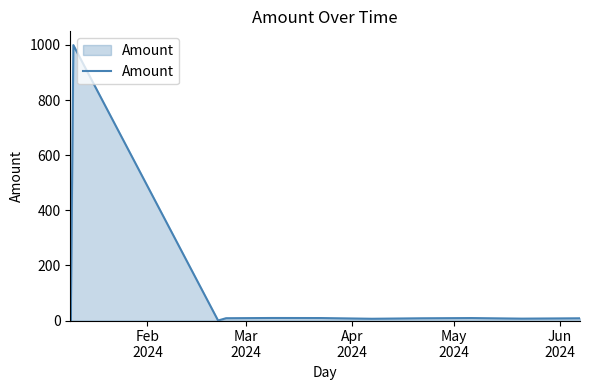

What is the maximum value shown in the chart?

999.2